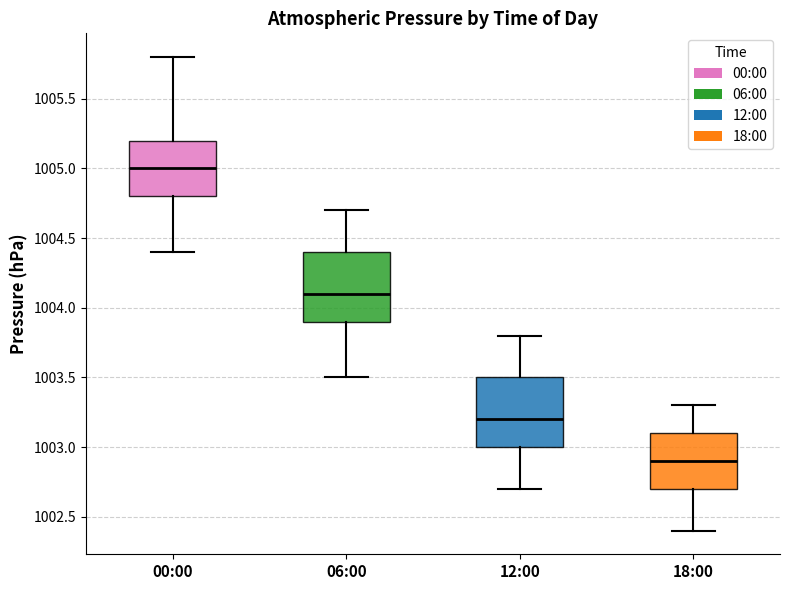

Reading left to right, read every box against the y-axis: the position of its median line, the range the box covers, and the ends of its whiskers. The values are not printed on the chart, so give them approximately, as read against the axis.

00:00: median 1005.0, box 1004.8 to 1005.2, whiskers 1004.4 to 1005.8
06:00: median 1004.1, box 1003.9 to 1004.4, whiskers 1003.5 to 1004.7
12:00: median 1003.2, box 1003.0 to 1003.5, whiskers 1002.7 to 1003.8
18:00: median 1002.9, box 1002.7 to 1003.1, whiskers 1002.4 to 1003.3